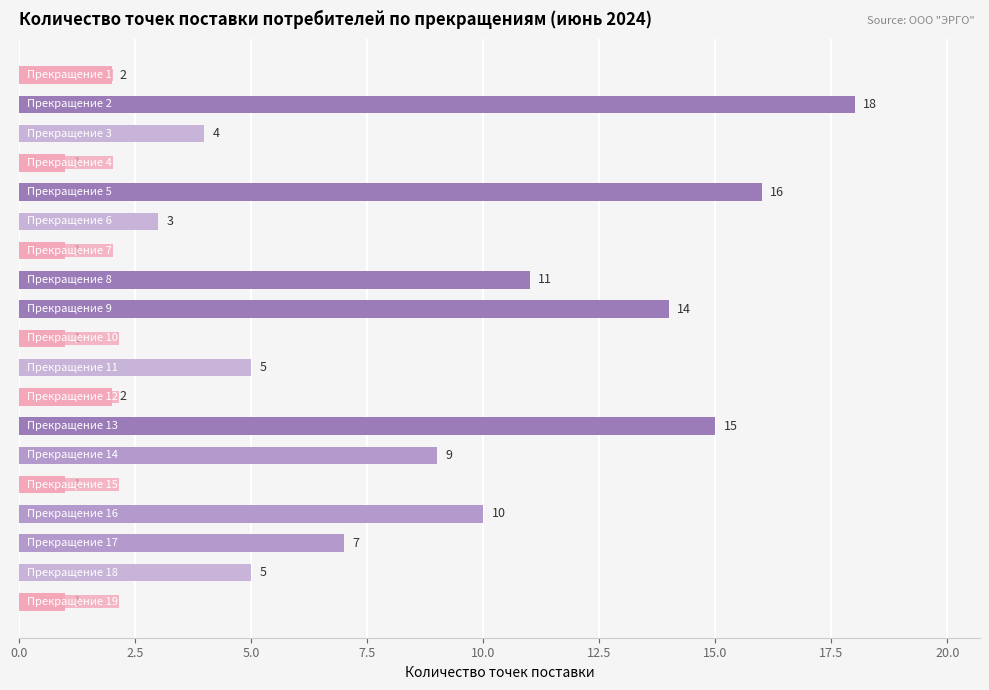

Reading bottom to top, transcribe all the data shown in this chart.

1	5	7	10	1	9	15	2	5	1	14	11	1	3	16	1	4	18	2